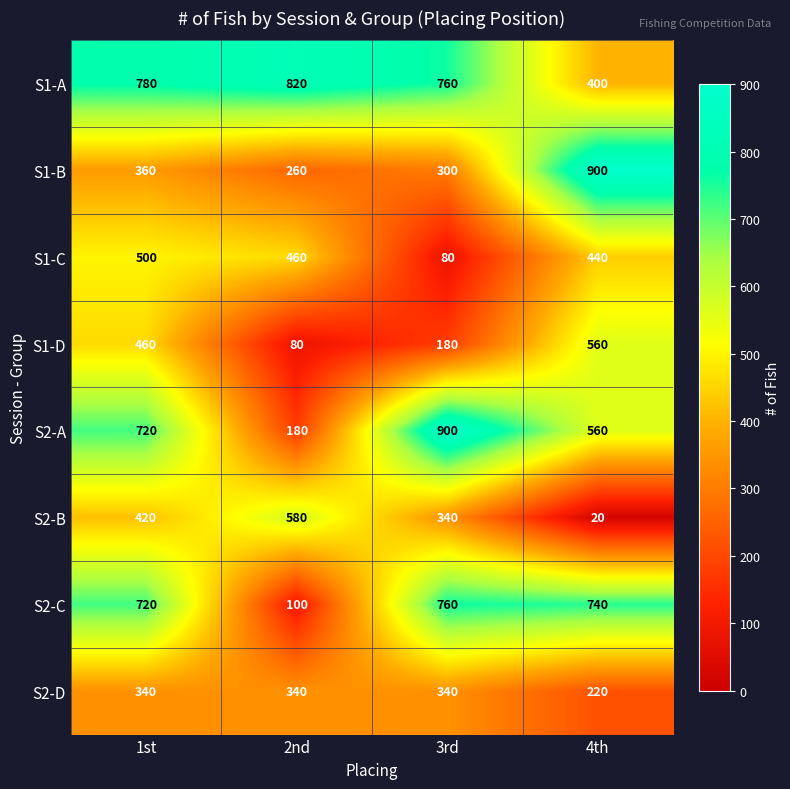

What is the spread (max minus min) of values at 1st?

440